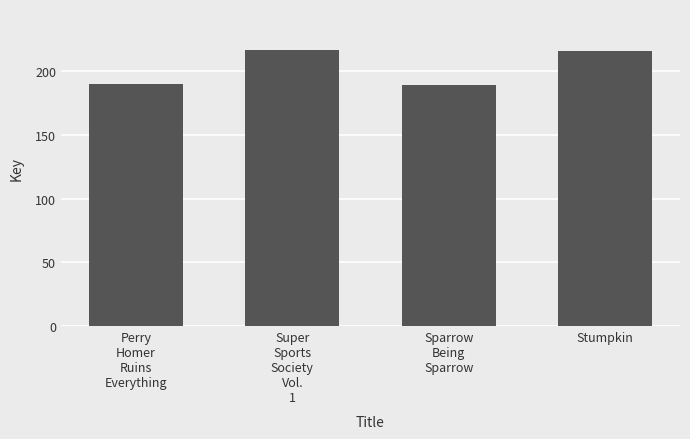

Are the bars horizontal?

No